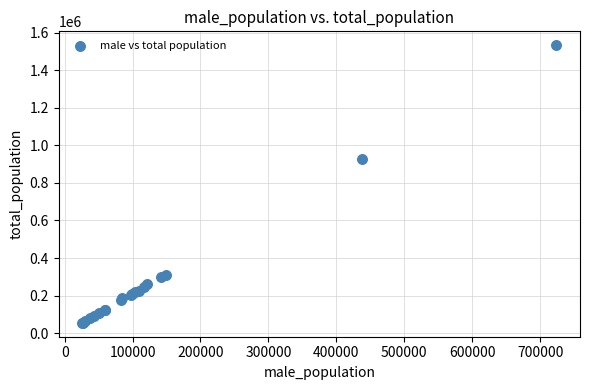

What Y value in the scatter plot is closest to 794020?

924876